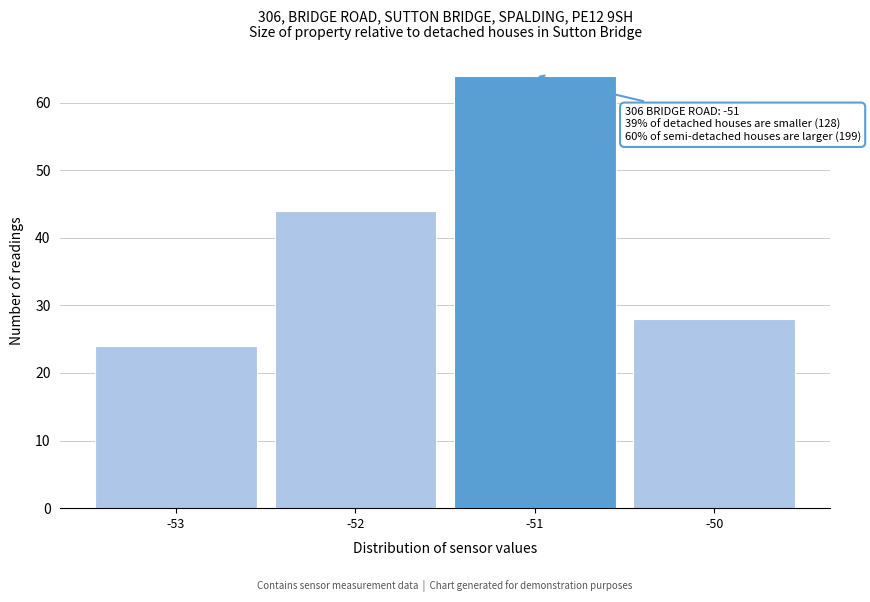

Which range on the x-axis has the tallest bar?

-51.5 to -50.5